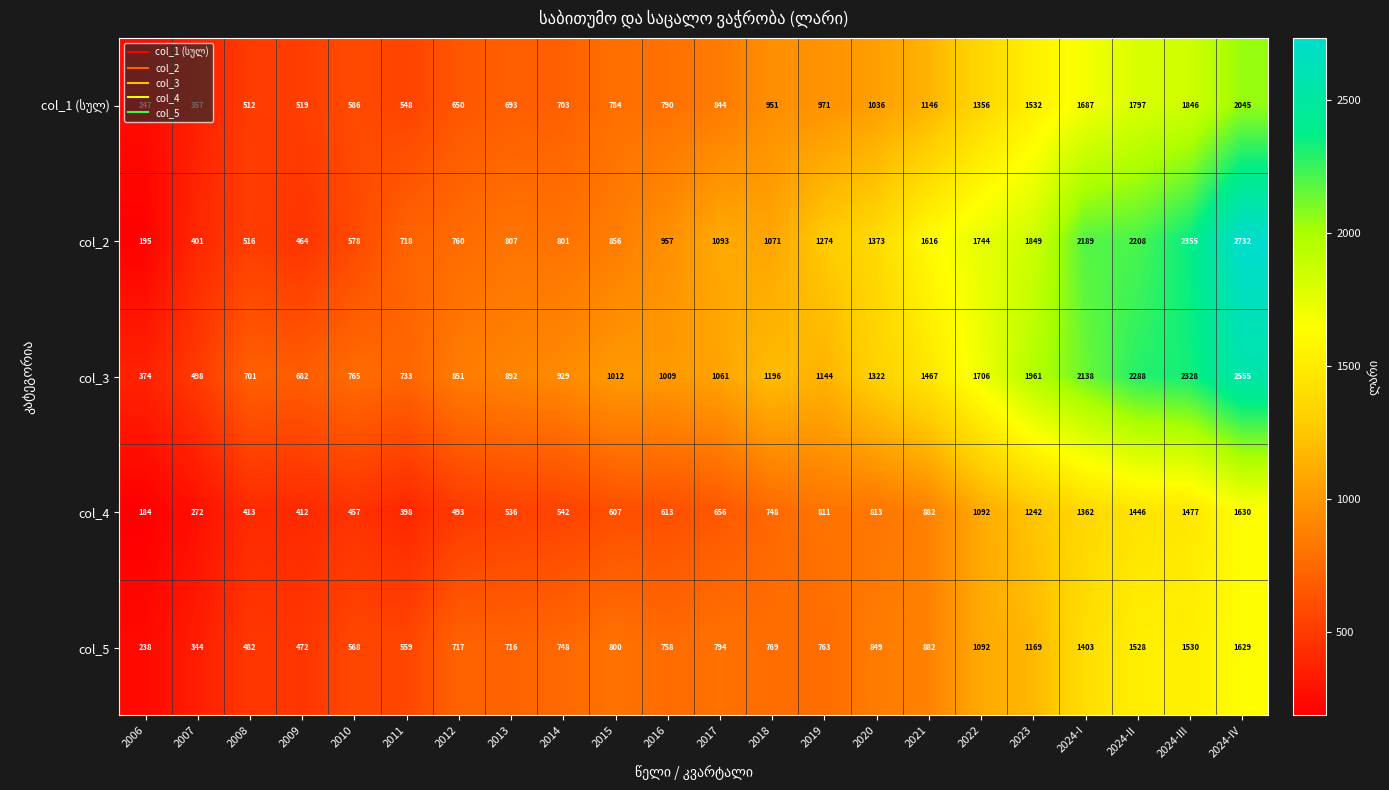

What is the total value across all series at 2012?

3471